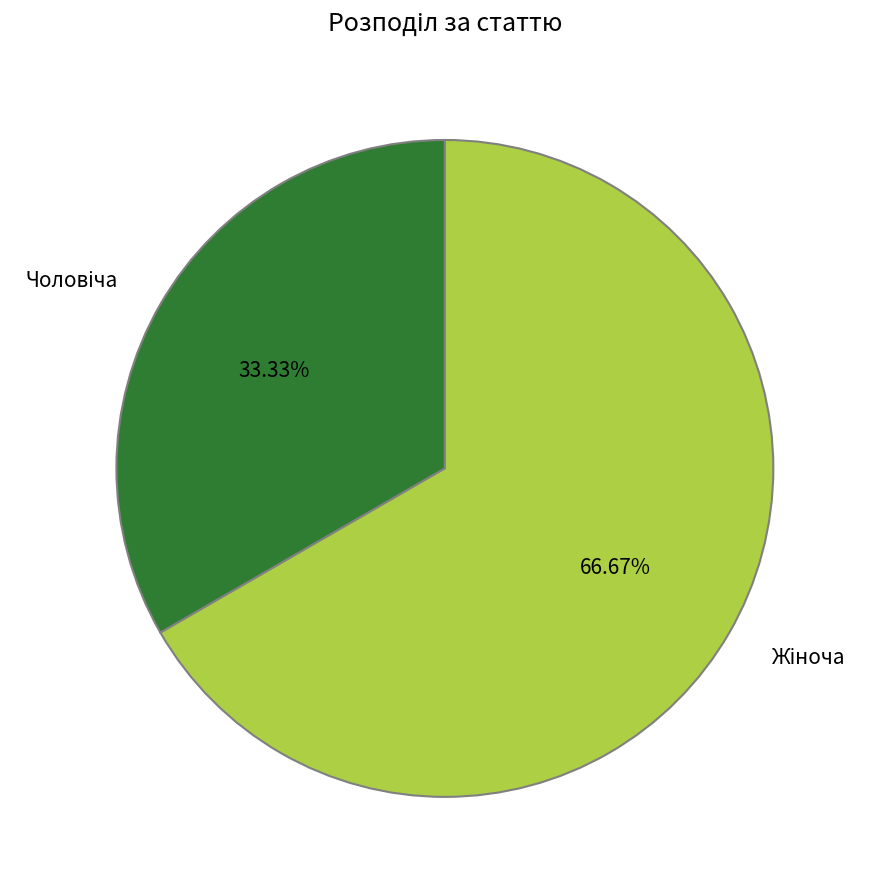

Count the number of slices in the pie.

2